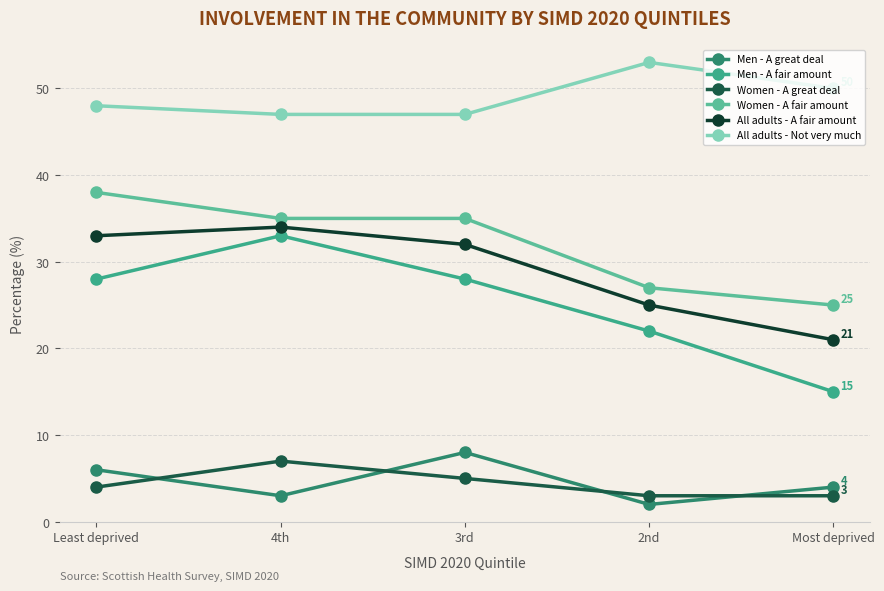

Between 2nd and Most deprived, which series saw the biggest shift?

Men - A fair amount